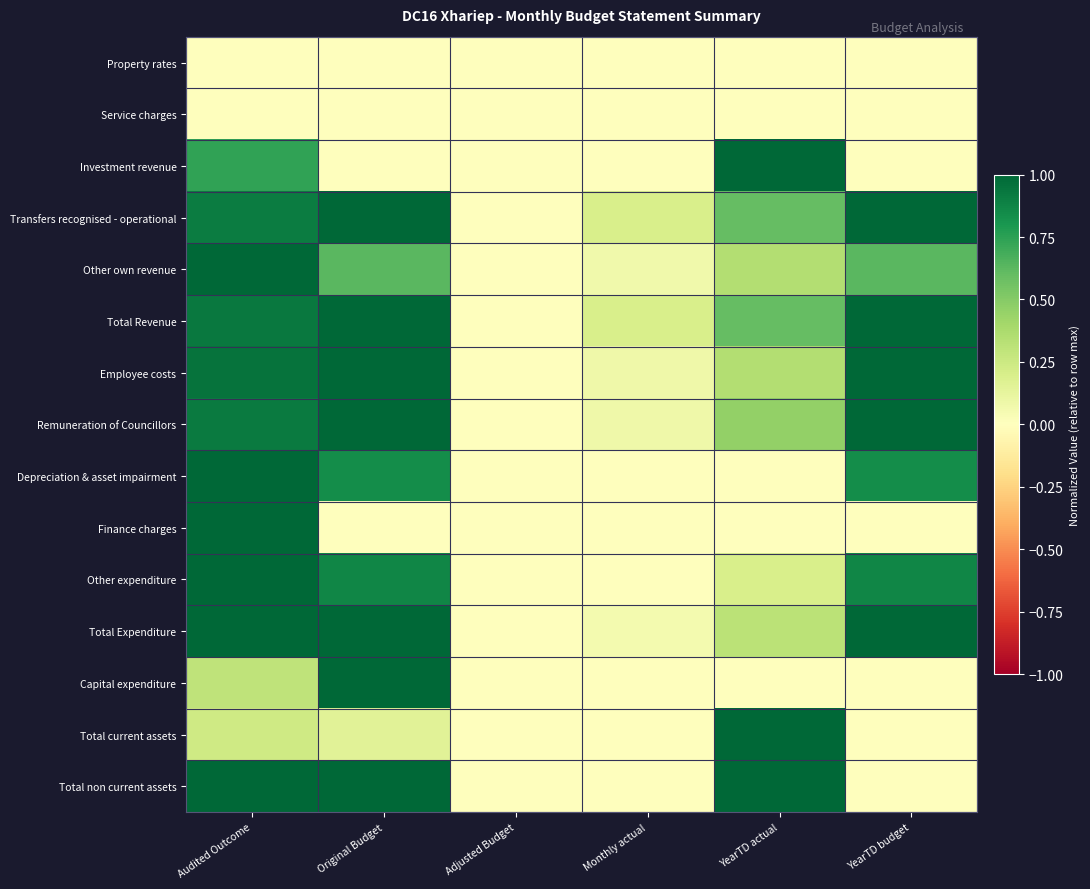

Which has a higher value, Adjusted Budget or YearTD actual?

Adjusted Budget